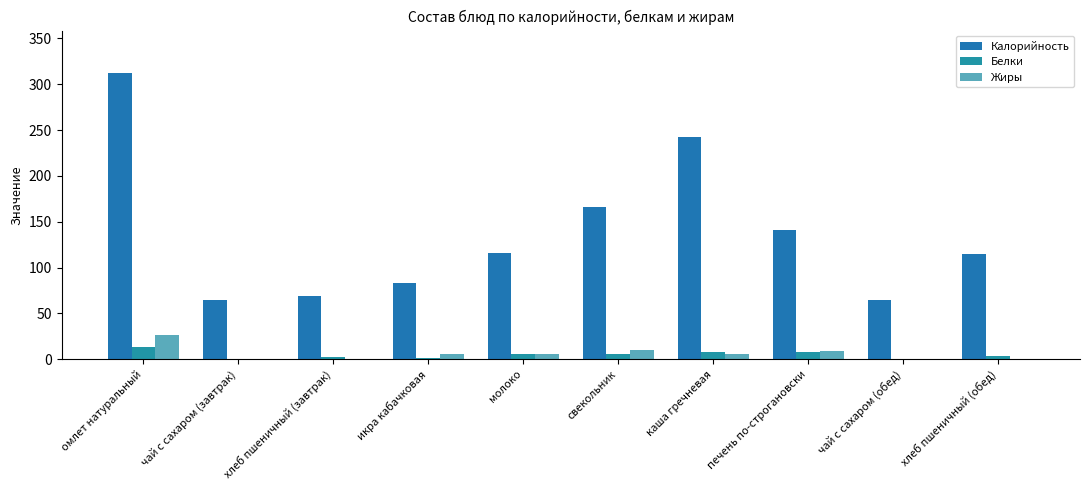

True or false: Калорийность has a value of 243.7 at печень по-строгановски.

False